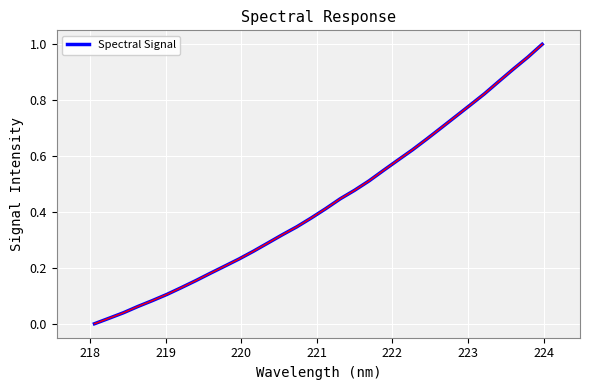

Does the chart display data point markers on the line(s)?

No